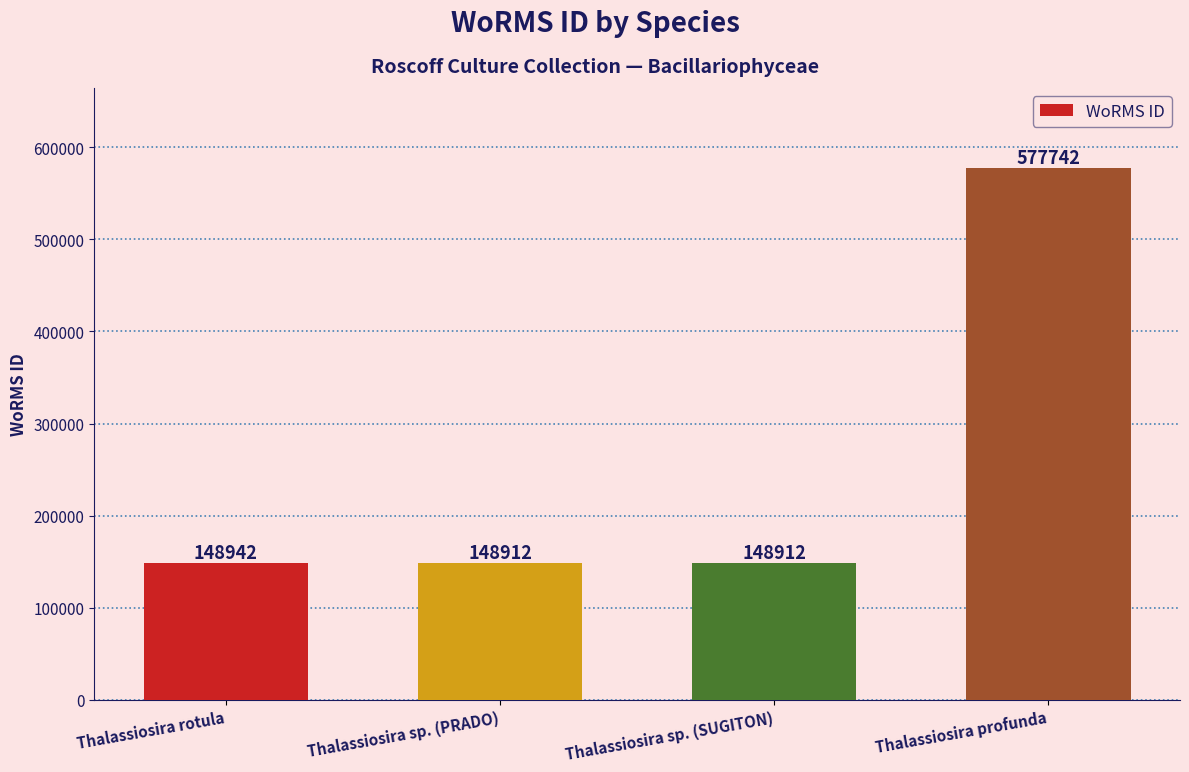

What is the minimum value shown in the chart?

148912